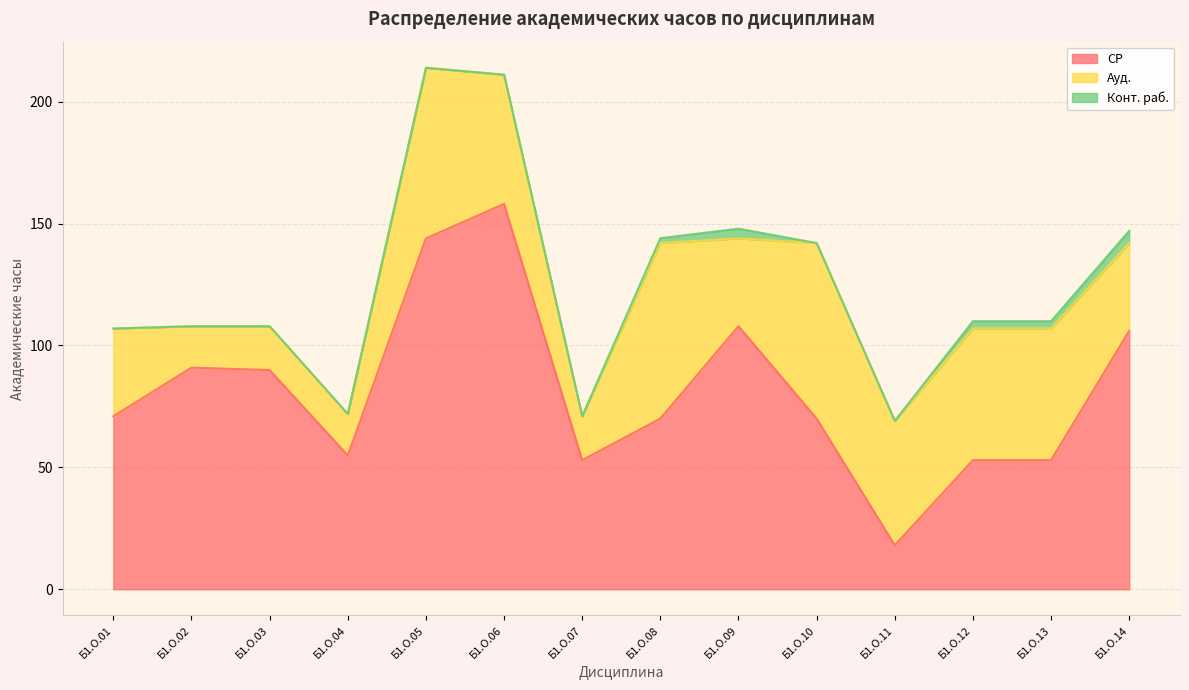

Which series changed the most between Б1.О.04 and Б1.О.12?

Ауд.